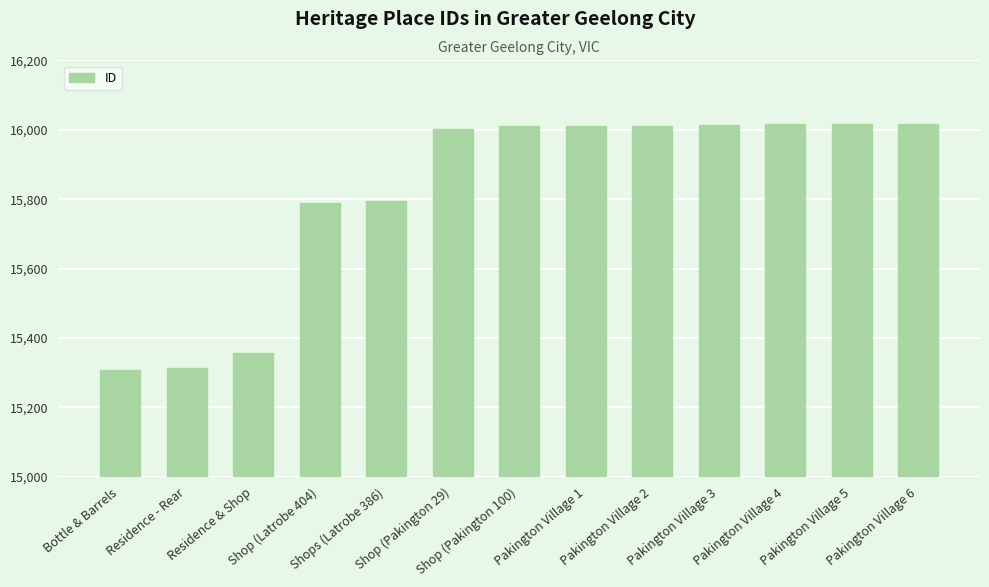

What is the value of the 5th bar from the left?

15794